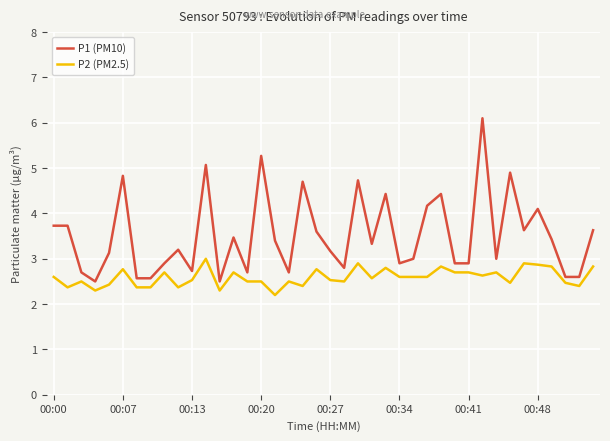

List the series in order of their peak value, lowest first.

P2 (PM2.5), P1 (PM10)